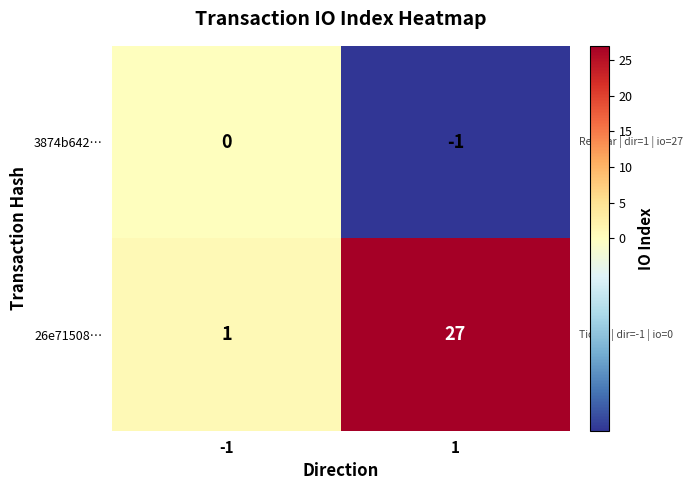

What is the total value across all series at -1?

1